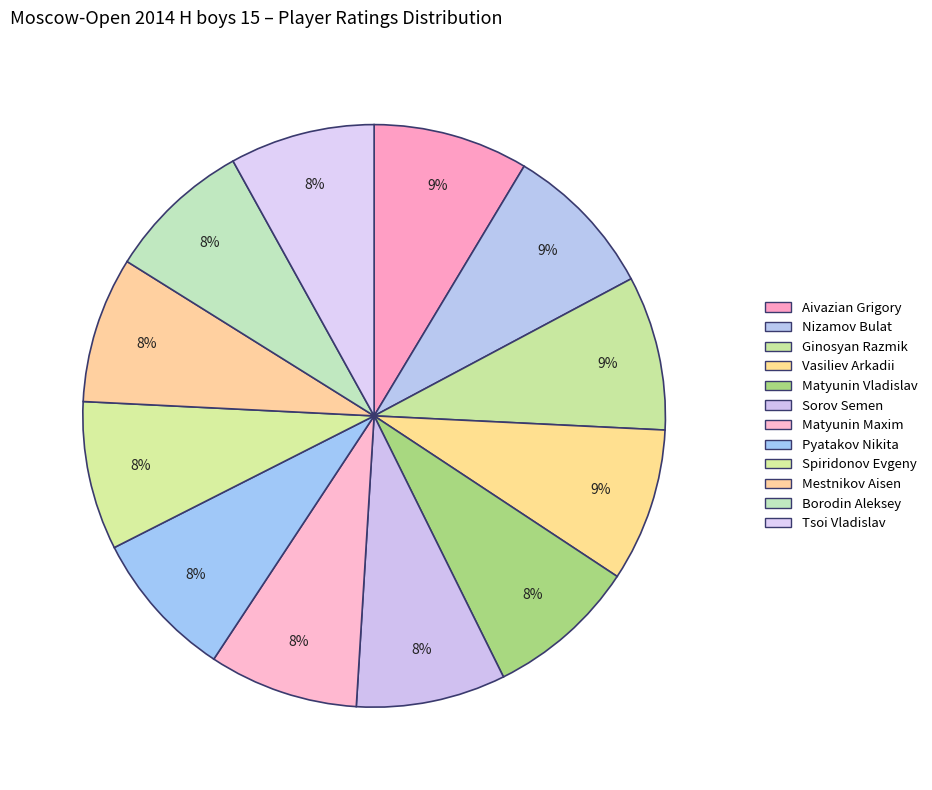

Count the number of slices in the pie.

12